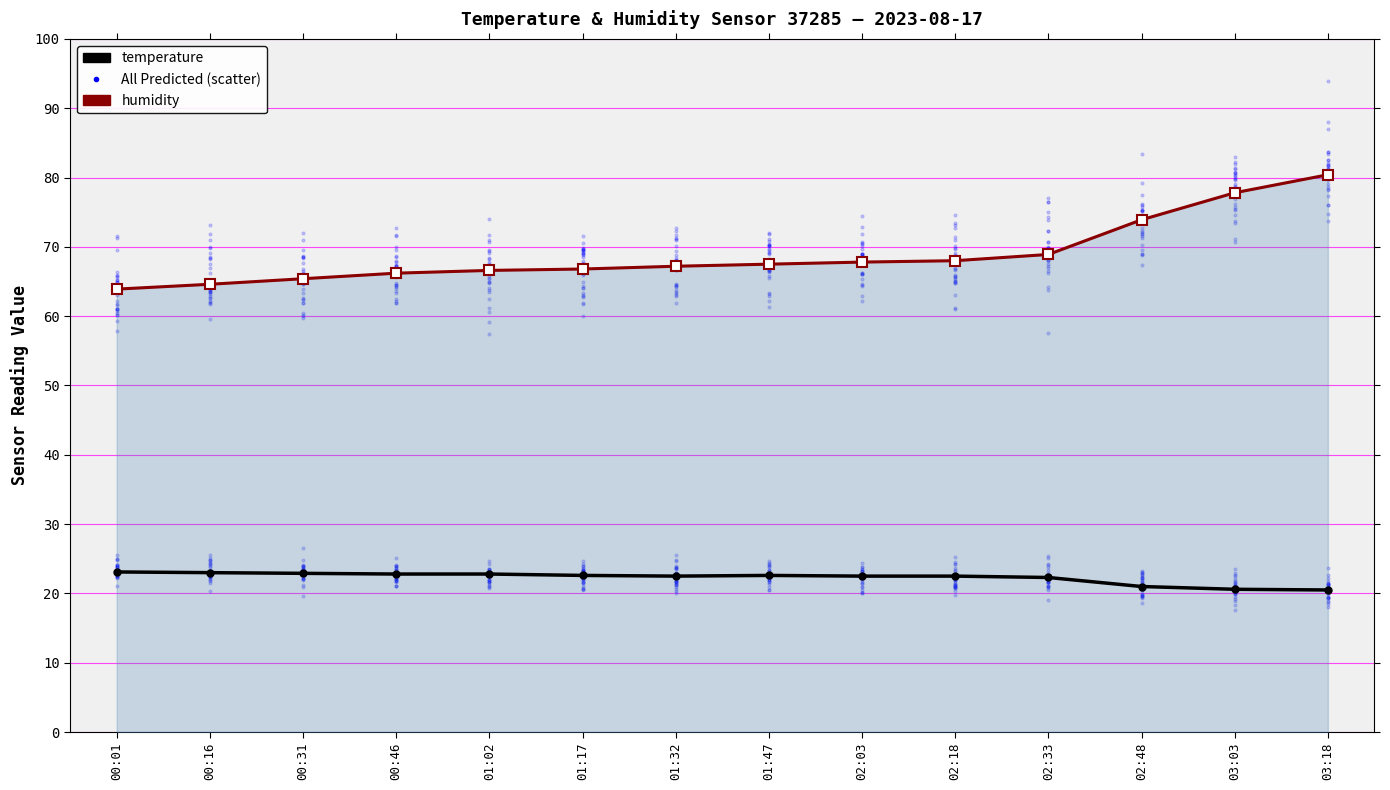

At how many categories does at least one series exceed 46?

14